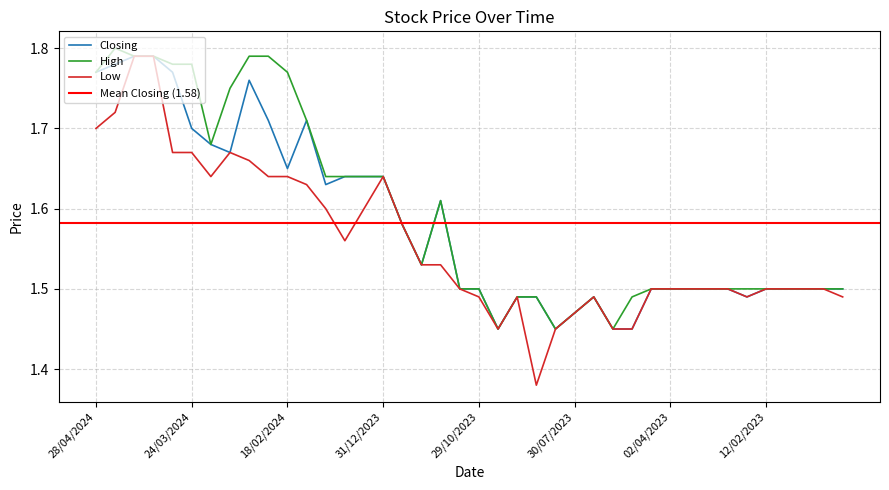

How many interior local valleys does the High series have?

5